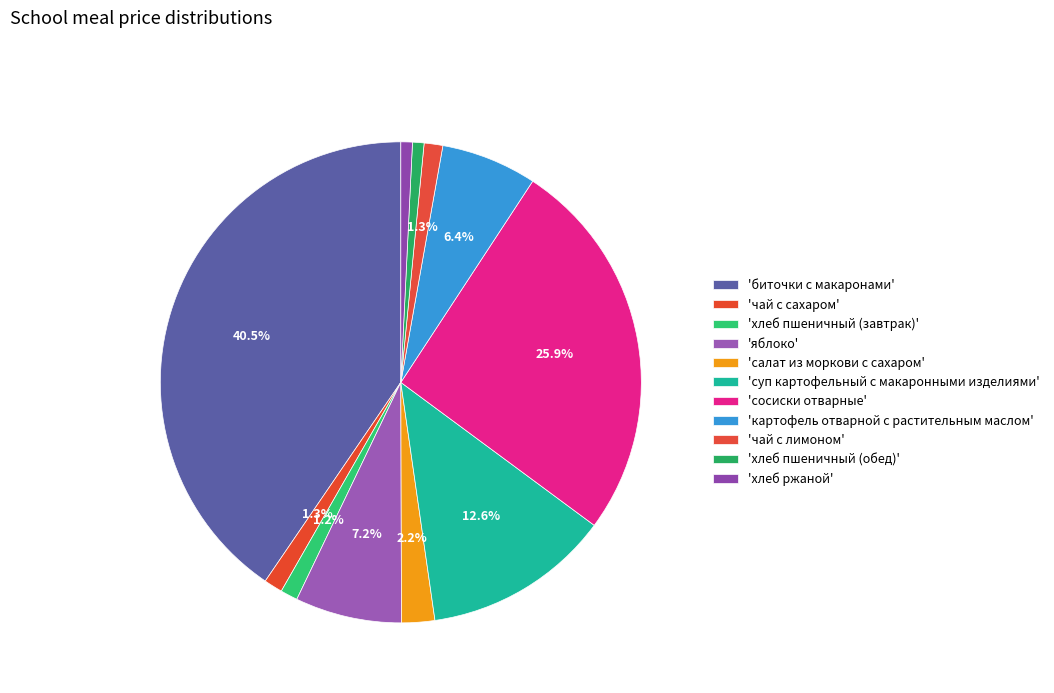

Does any single category account for the majority?

No